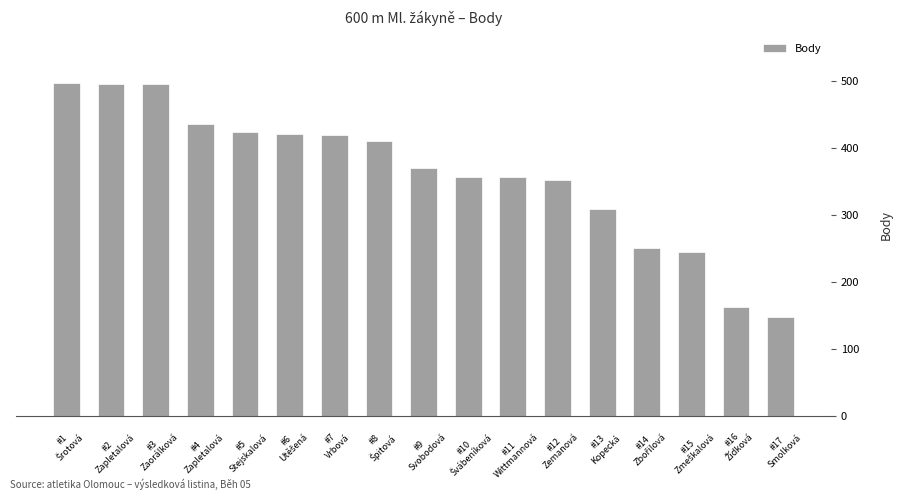

How many data points are less than 370?

8